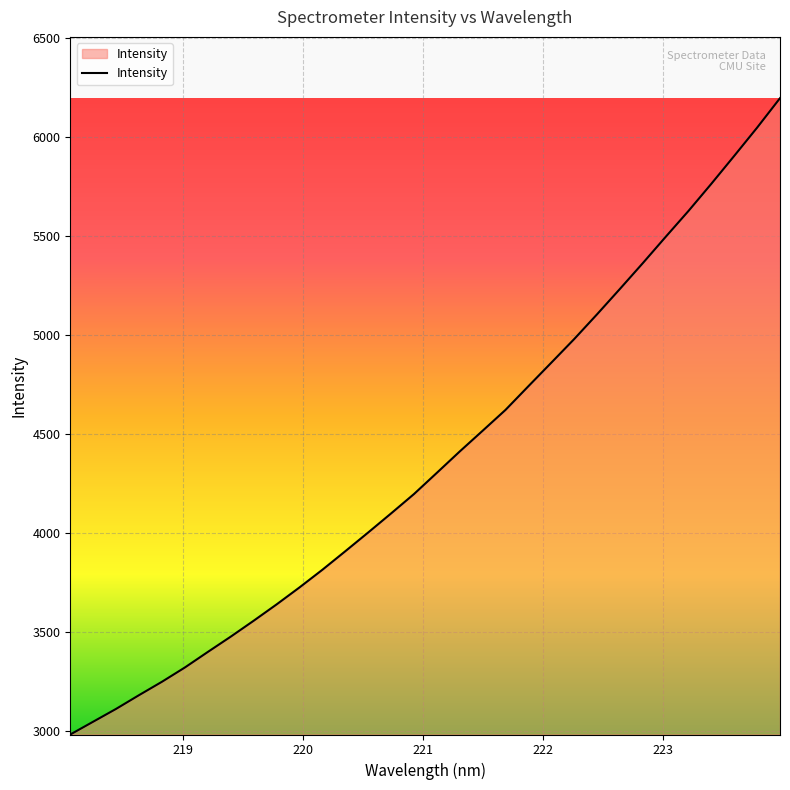

True or false: the data has more than 2 interior local peaks.

False